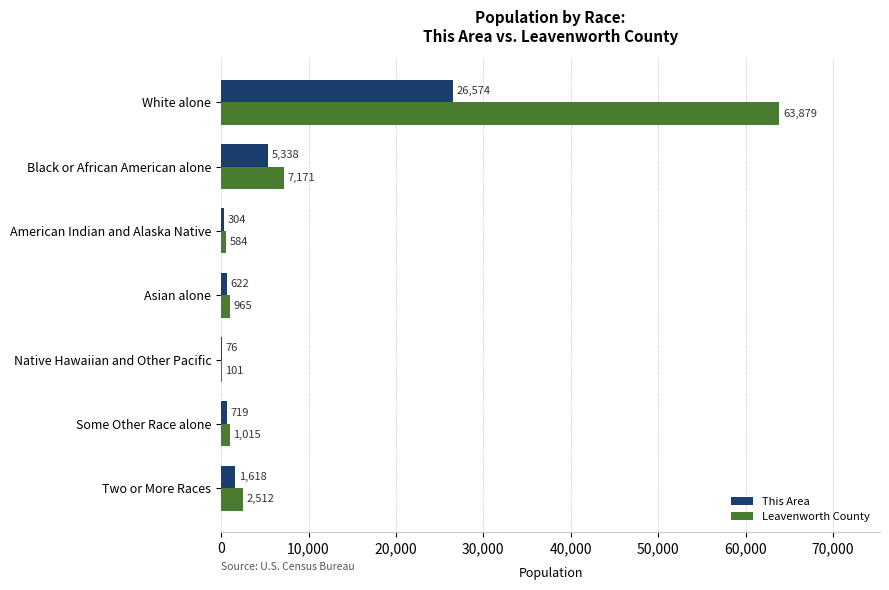

What is the sum of the Leavenworth County values at Native Hawaiian and Other Pacific and Some Other Race alone?

1116